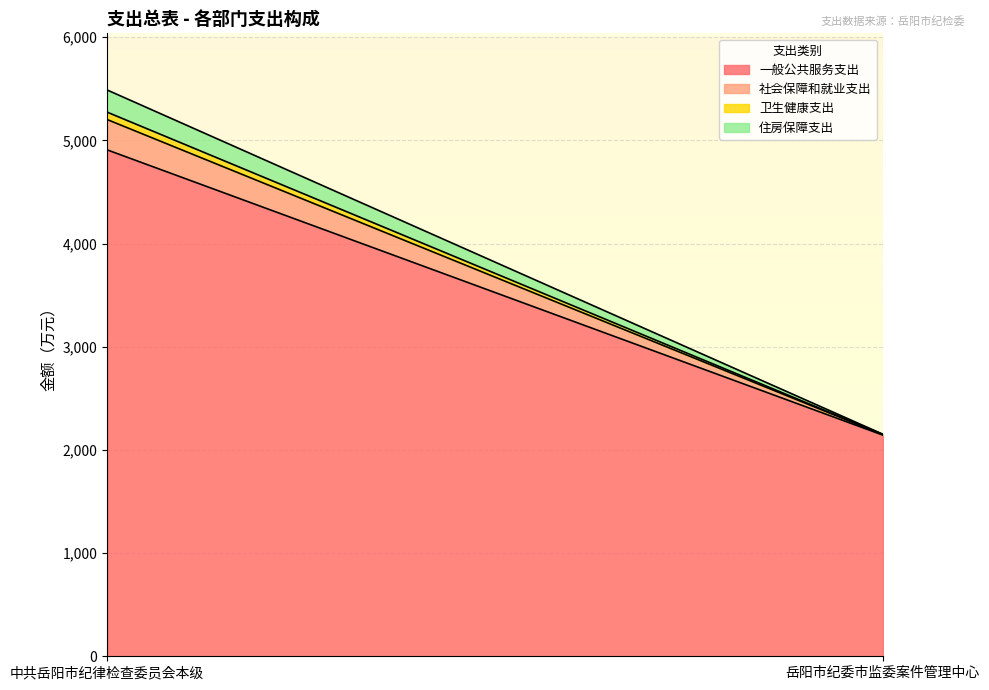

Rank the series by their maximum value, from lowest to highest.

卫生健康支出, 住房保障支出, 社会保障和就业支出, 一般公共服务支出